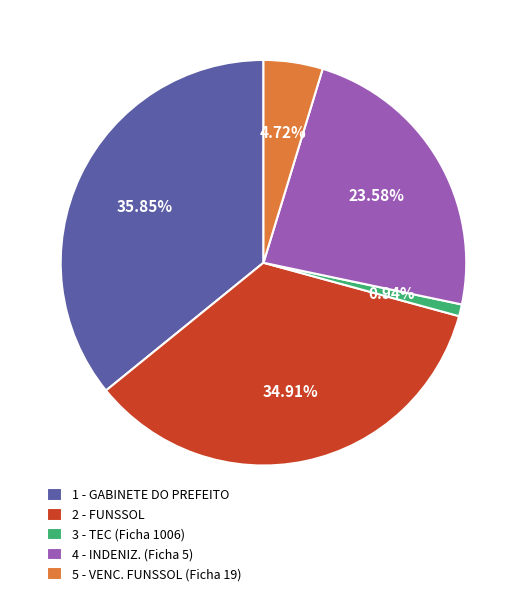

Count the number of slices in the pie.

5